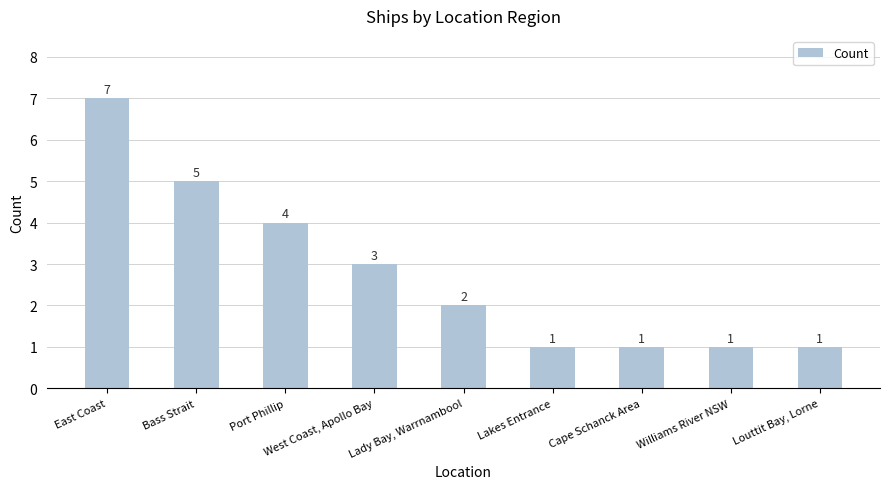

Does the chart contain stacked bars?

No